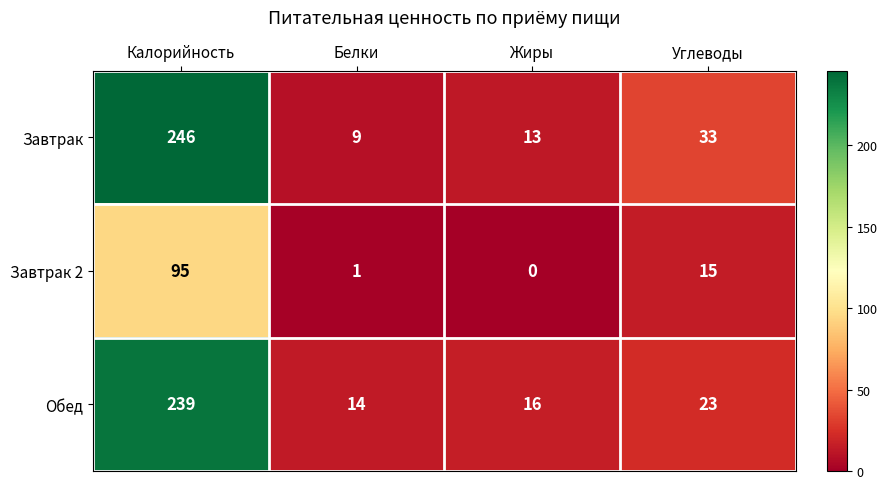

Which series has the largest range (max minus min)?

Завтрак